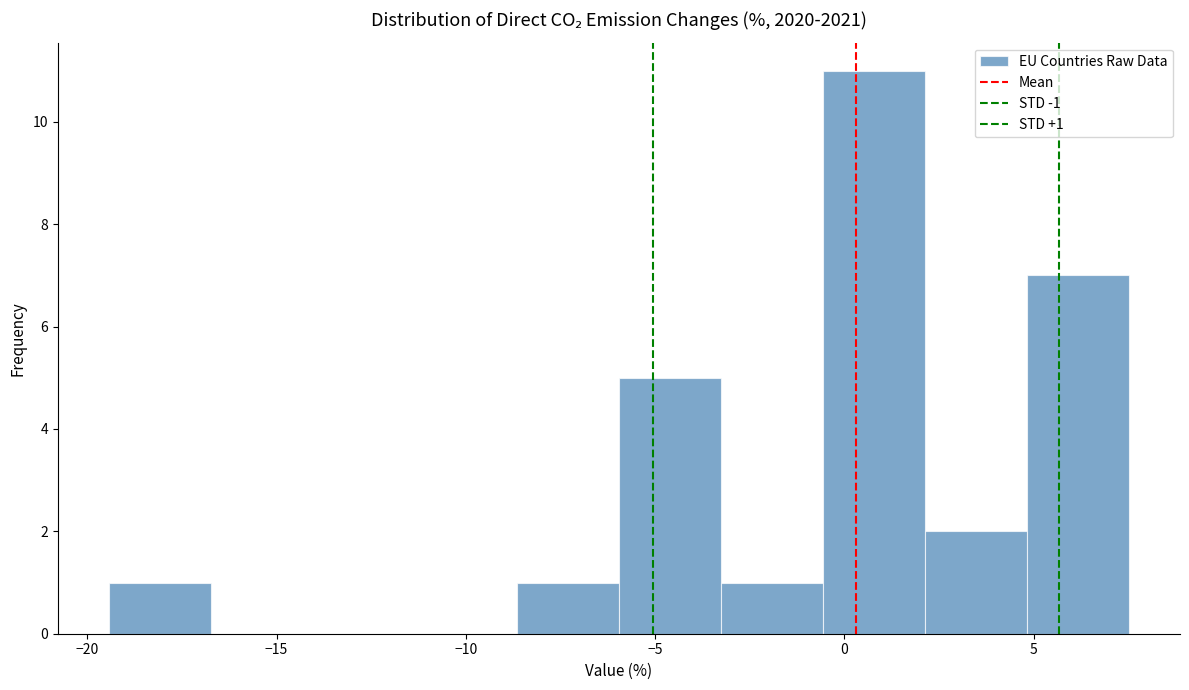

Which range on the x-axis has the tallest bar?

-0.5 to 2.0